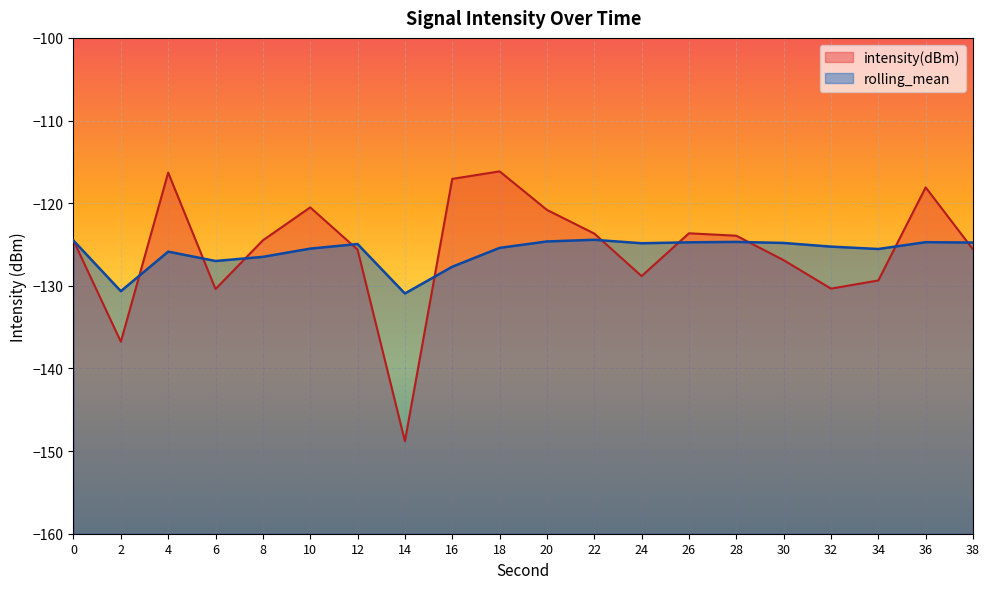

Reading left to right, what are all the values shown in this chart?

intensity(dBm): 0=-124.5	2=-136.8	4=-116.3	6=-130.4	8=-124.5	10=-120.5	12=-125.6	14=-148.8	16=-117.1	18=-116.2	20=-120.8	22=-123.7	24=-128.8	26=-123.6	28=-123.9	30=-126.9	32=-130.3	34=-129.4	36=-118.1	38=-125.6
rolling_mean: 0=-124.5	2=-130.6	4=-125.9	6=-127.0	8=-126.5	10=-125.5	12=-124.9	14=-130.9	16=-127.7	18=-125.4	20=-124.6	22=-124.4	24=-124.9	26=-124.7	28=-124.7	30=-124.8	32=-125.3	34=-125.5	36=-124.7	38=-124.8